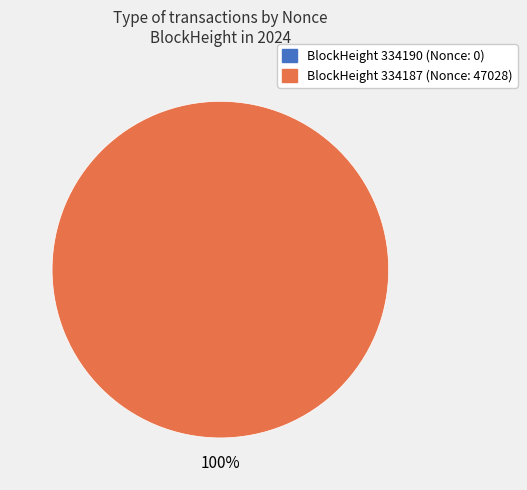

To the nearest percent, what is the difference between the largest and smallest slice percentages?

100%